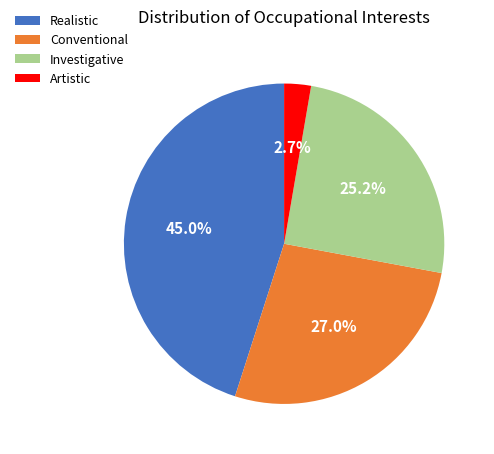

Is the sum of Investigative and Realistic greater than half?

Yes